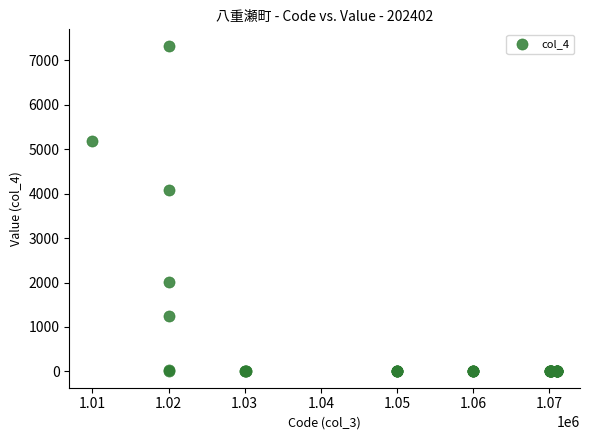

What Y value in the scatter plot is closest to 3665?

4079